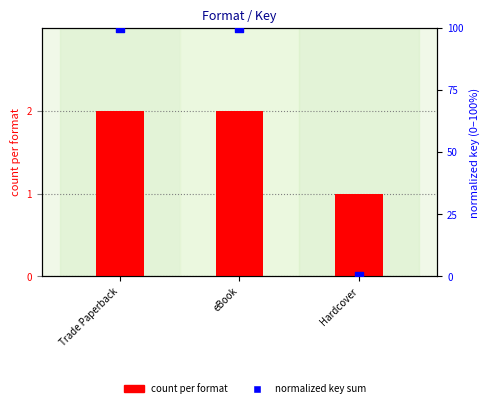

Which series has the largest total across all categories?

normalized key sum